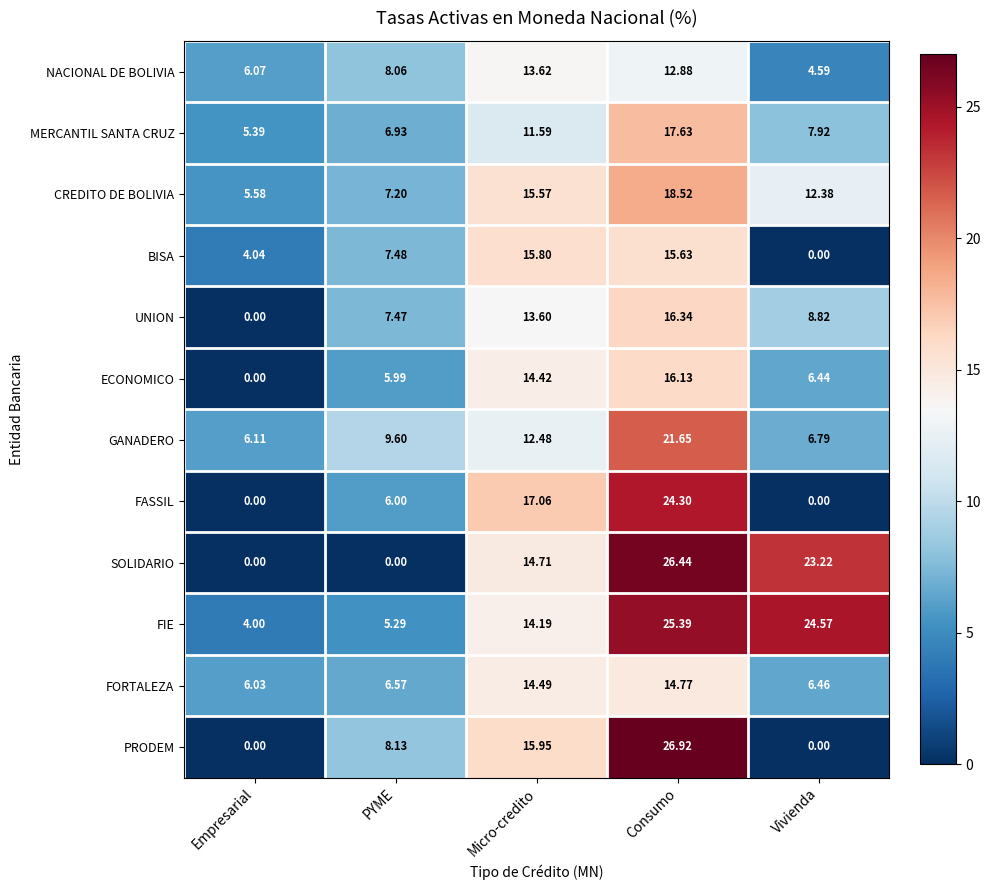

How many data points in SOLIDARIO are above 14?

3